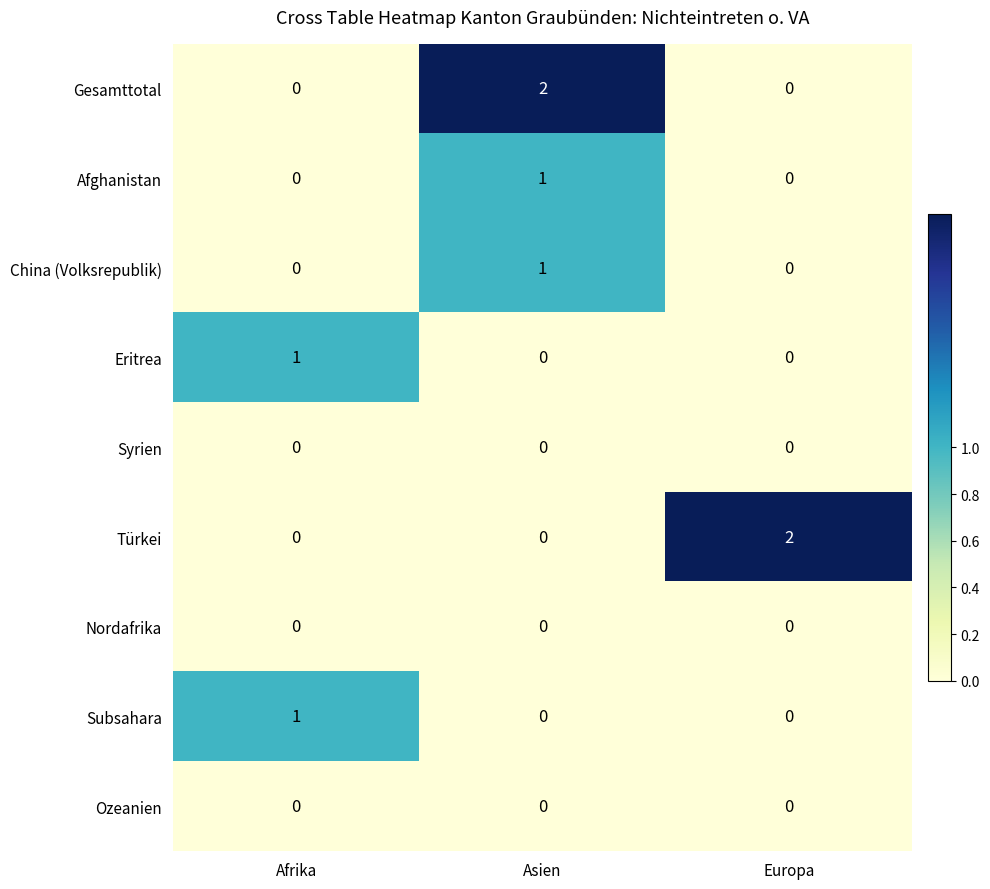

How many distinct data groups are displayed?

9